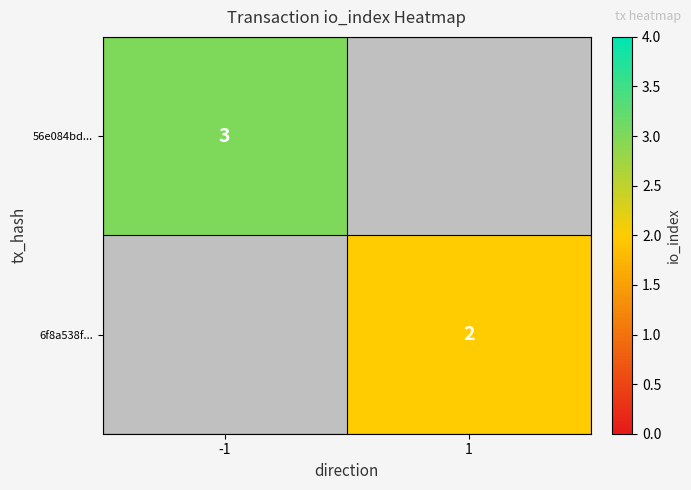

True or false: 56e084bd... has a value of 3 at -1.

True